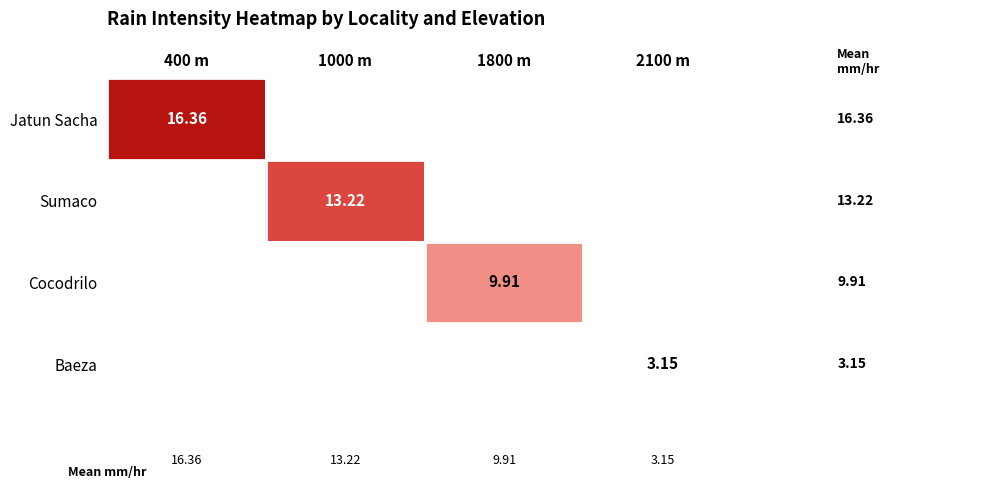

Which series has the largest range (max minus min)?

Jatun Sacha